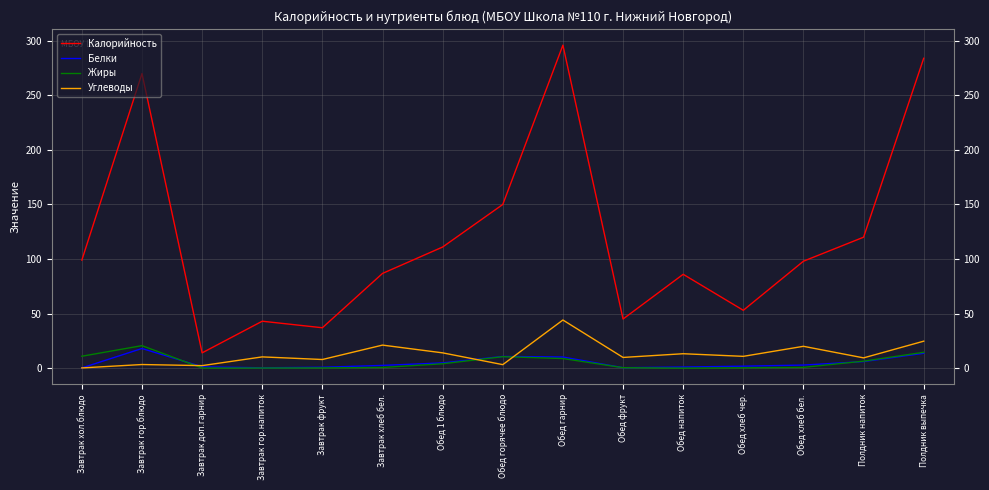

True or false: Жиры has a value of 8.8 at Обед гарнир.

True